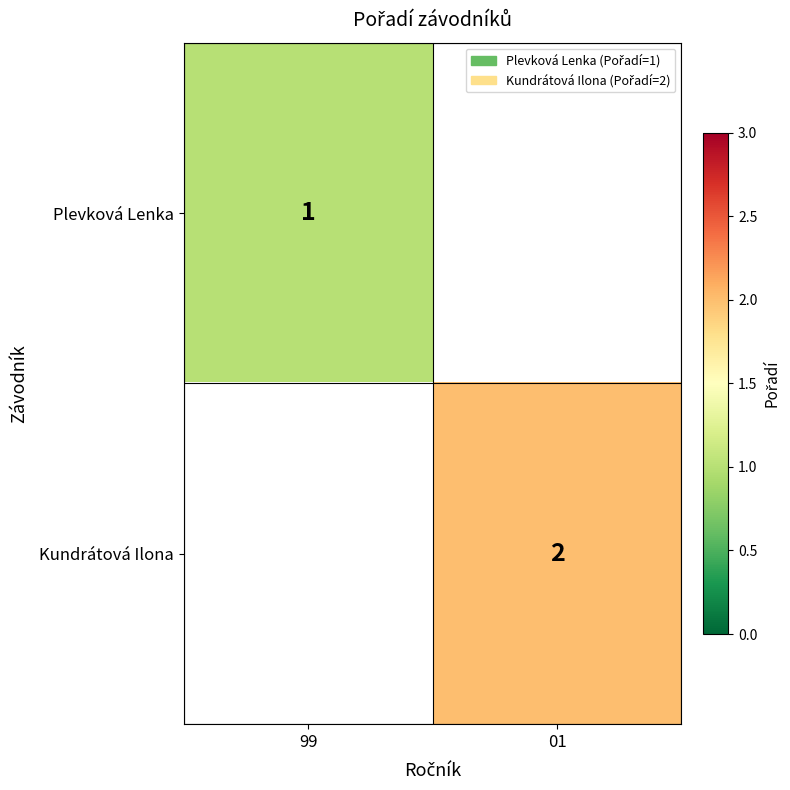

How many data points does each series have?

2